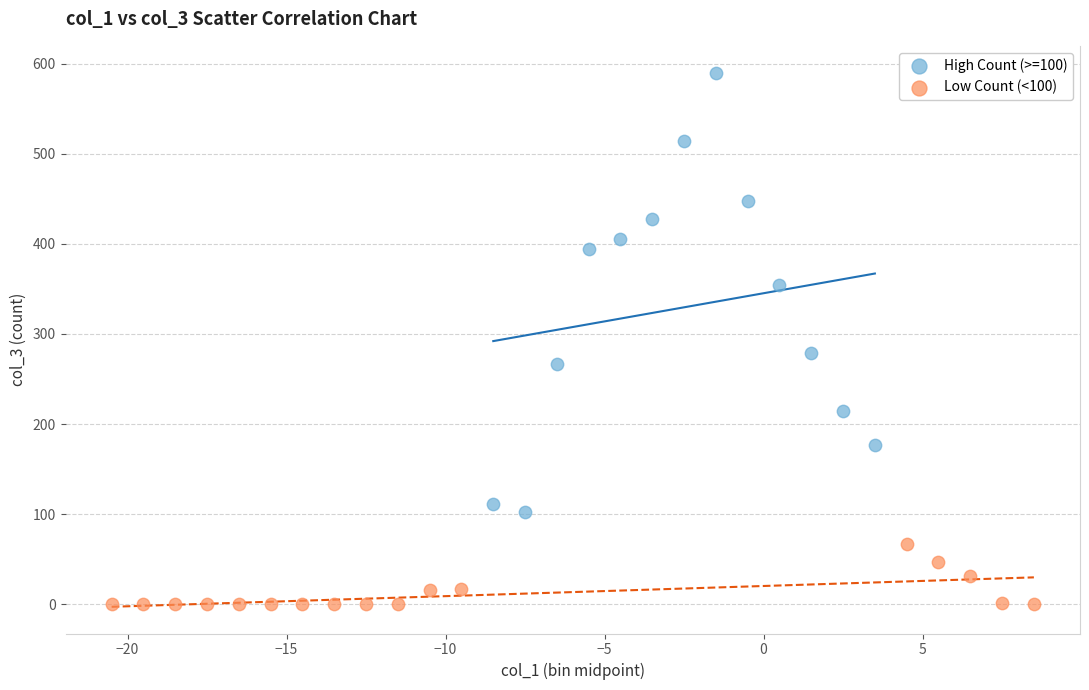

What are all the series names shown in the legend?

High Count (>=100), Low Count (<100)